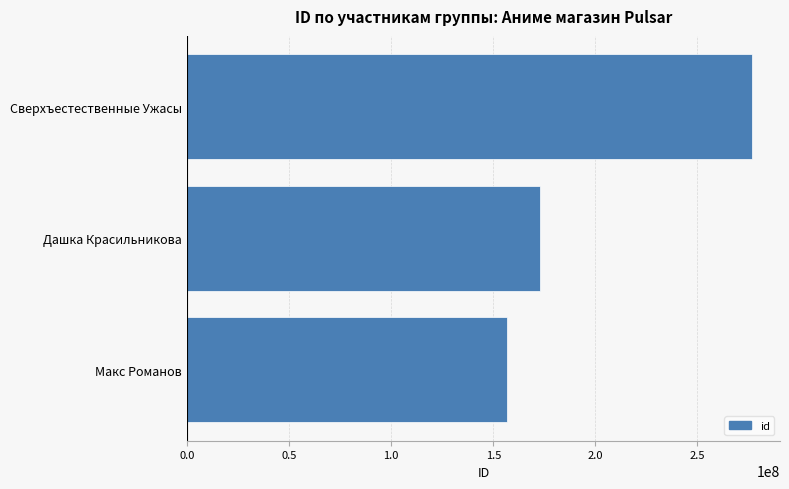

Are the bars horizontal?

Yes